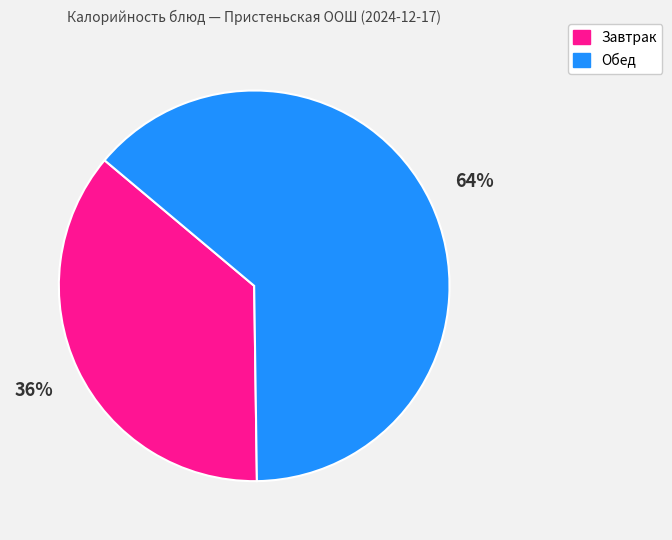

To the nearest percent, what percentage of the pie is Обед?

64%